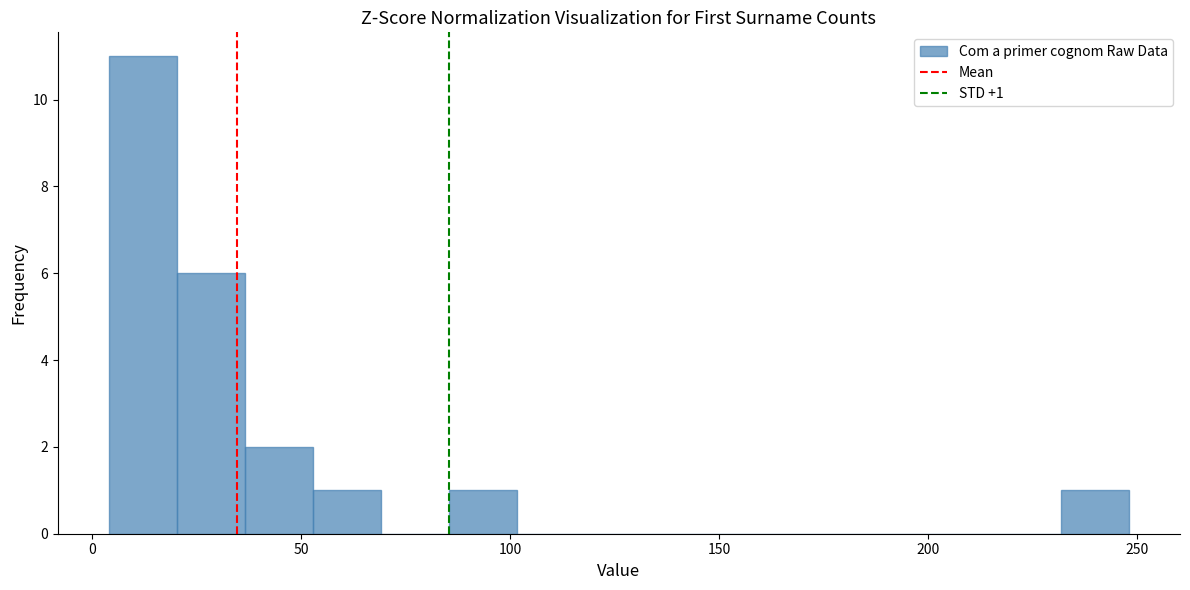

Read against the x-axis, roughly where is the centre of the tallest bar?

10